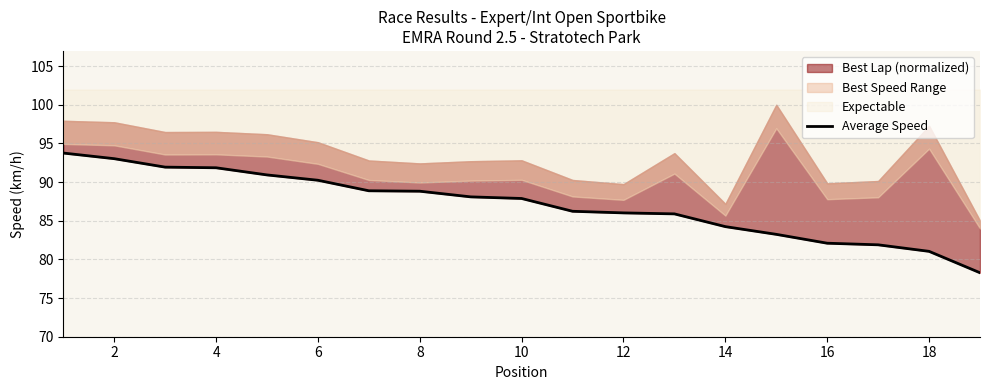

How many data points are less than 87?

9